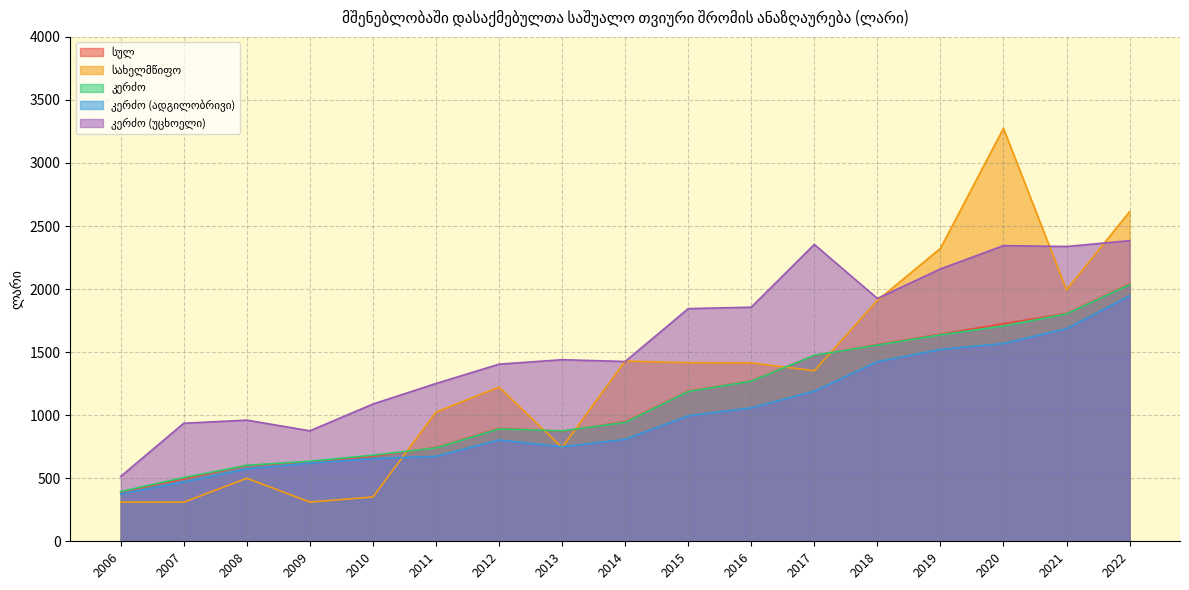

At 2013, list the series in order from smallest to largest.

სახელმწიფო, კერძო (ადგილობრივი), სულ, კერძო, კერძო (უცხოელი)